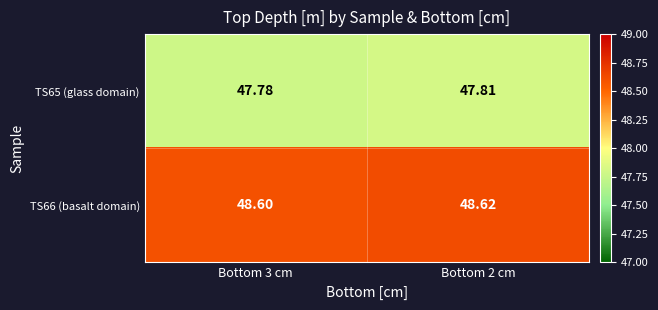

List the series in order of their overall mean, highest first.

TS66 (basalt domain), TS65 (glass domain)